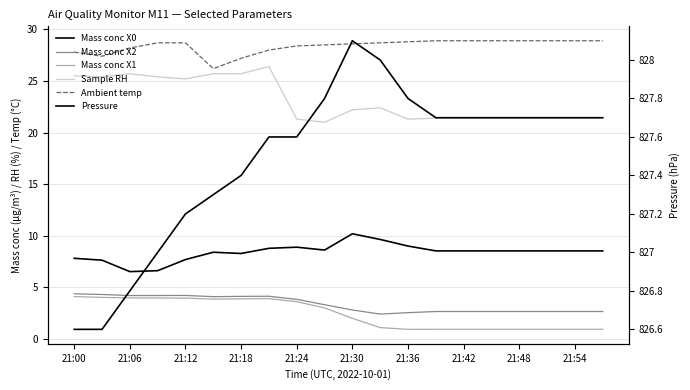

How many interior local peaks does the Pressure series have?

1